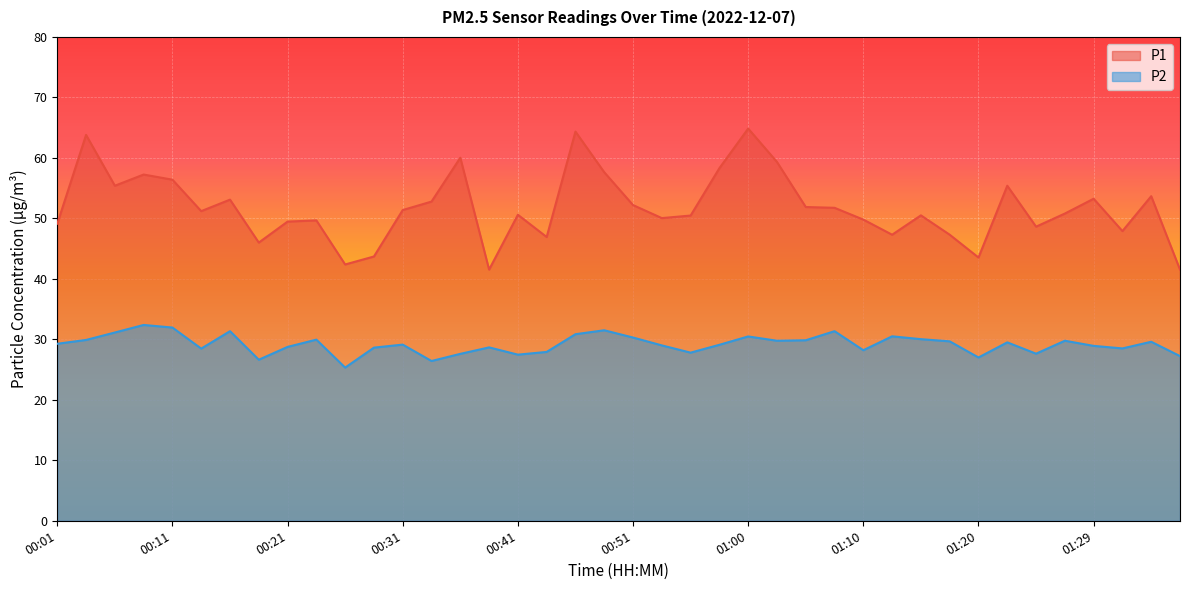

Reading right to left, extract all data points from this chart.

P1: 41.5	53.7	47.9	53.2	50.8	48.6	55.4	43.5	47.3	50.5	47.3	49.8	51.8	51.9	59.3	64.8	58.3	50.5	50.0	52.2	57.6	64.3	46.9	50.6	41.5	60.0	52.8	51.4	43.7	42.4	49.7	49.5	46.0	53.1	51.2	56.4	57.2	55.4	63.8	49.1
P2: 27.2	29.6	28.5	28.9	29.8	27.6	29.5	27.0	29.7	30.0	30.5	28.2	31.4	29.9	29.8	30.5	29.1	27.8	29.0	30.3	31.5	30.9	27.9	27.5	28.7	27.6	26.4	29.1	28.6	25.3	29.9	28.8	26.6	31.4	28.5	31.9	32.4	31.1	29.9	29.3